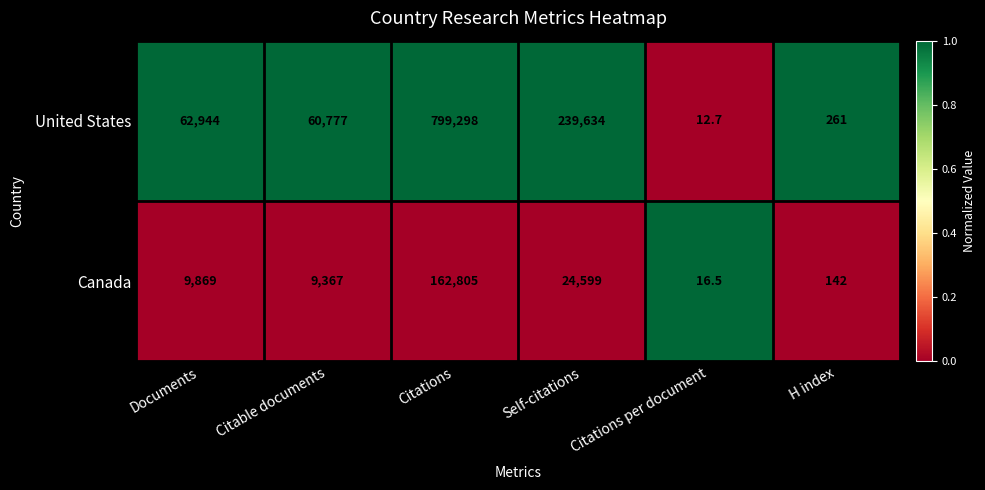

Between Citations and Self-citations, which series saw the biggest shift?

United States